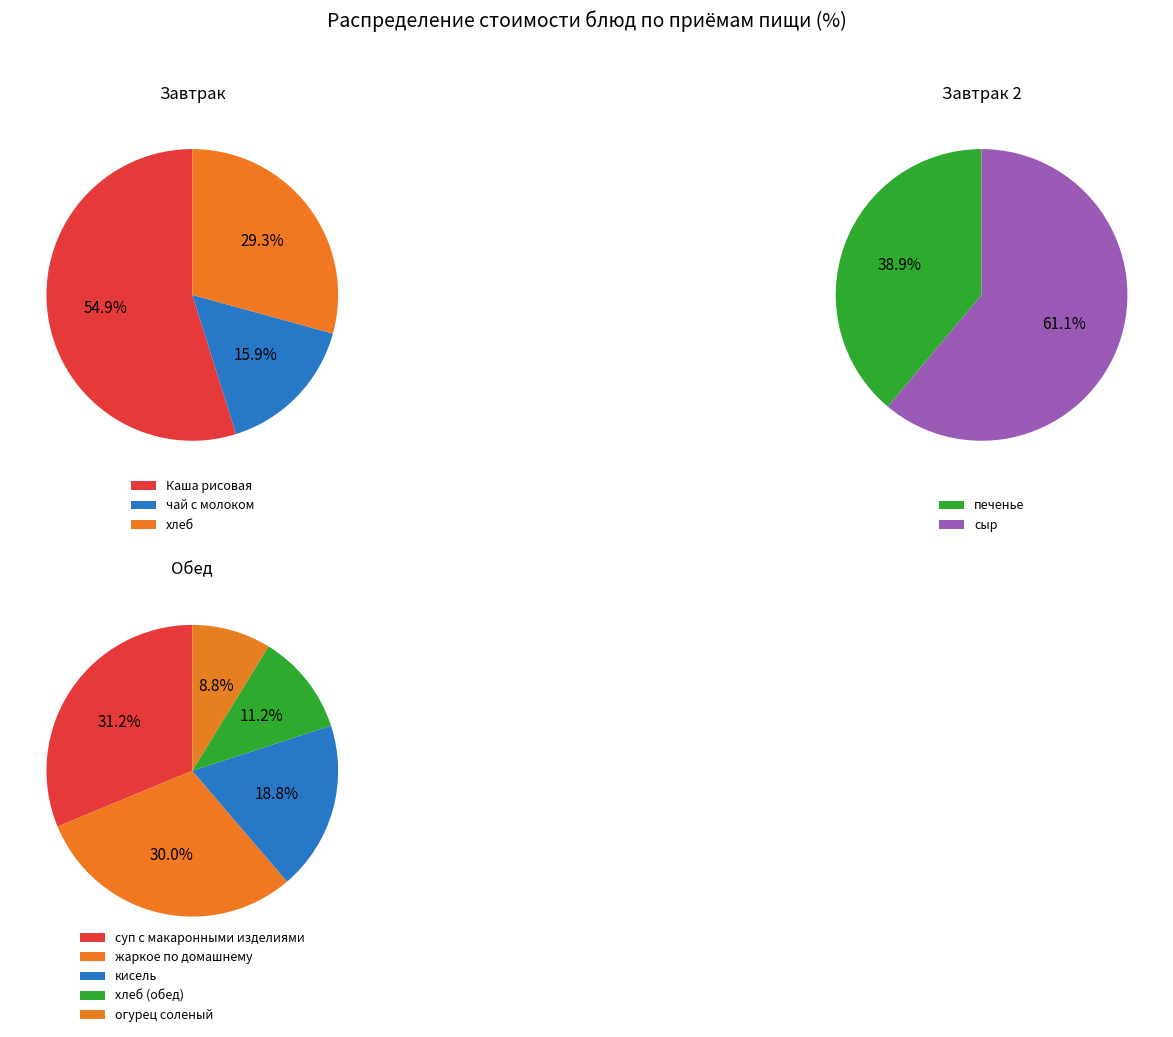

Approximately how many times larger is the value at суп с макаронными изделиями compared to жаркое по домашнему?

1.0